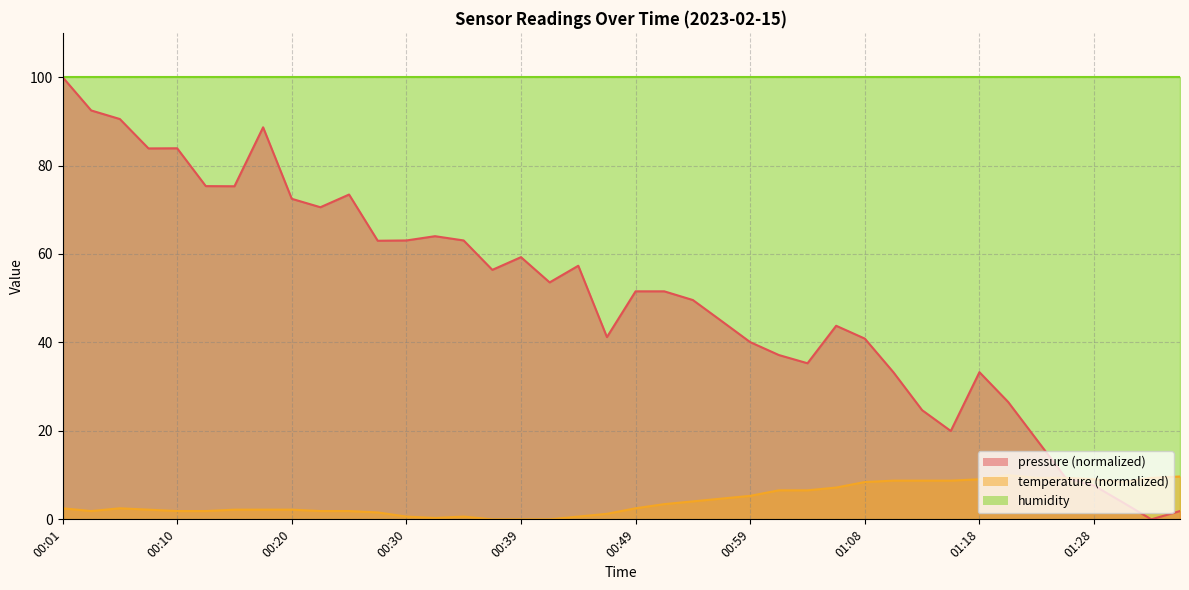

What is the label of the 20th point from the left?

00:47